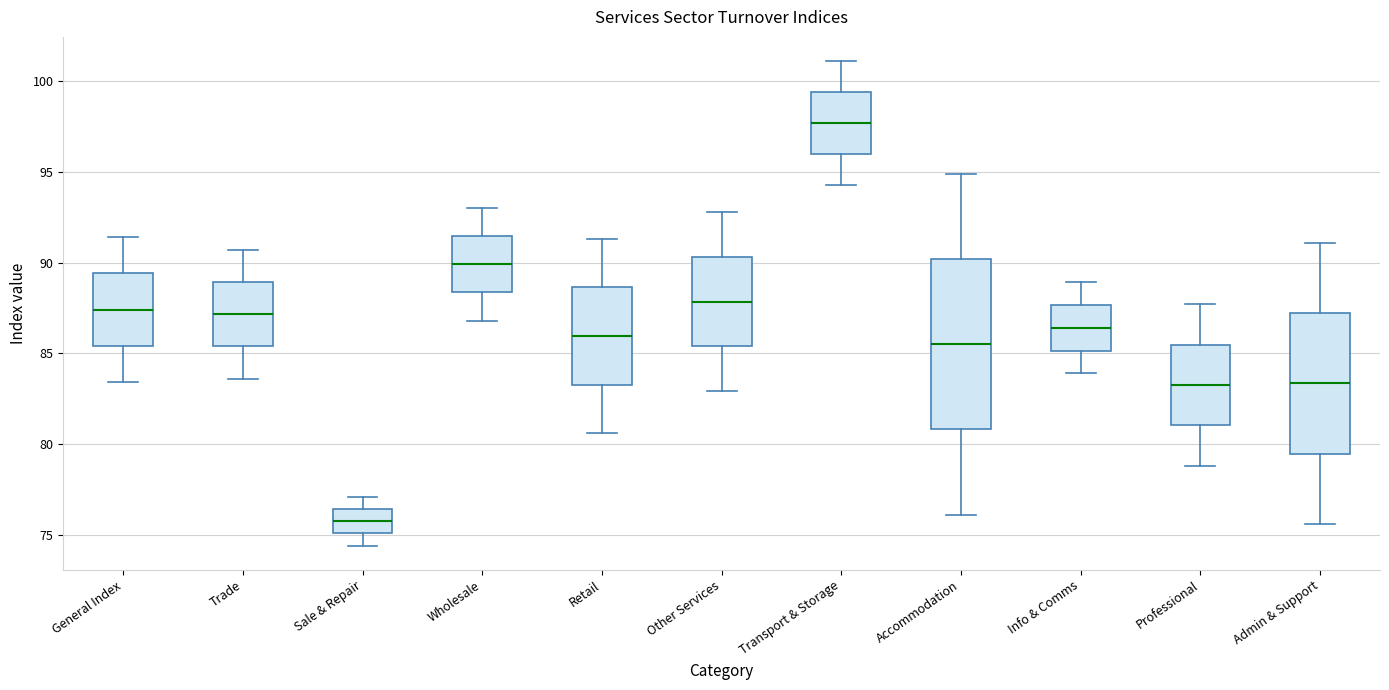

Reading left to right, transcribe this box plot: for each box, give where its median line is, the range the box spans, and where its two whiskers end, as read against the y-axis. The values are not printed on the chart, so give them approximately, as read against the axis.

General Index: median 87.5, box 85.5 to 89.5, whiskers 83.5 to 91.5
Trade: median 87.0, box 85.5 to 89.0, whiskers 83.5 to 90.5
Sale & Repair: median 76.0, box 75.0 to 76.5, whiskers 74.5 to 77.0
Wholesale: median 90.0, box 88.5 to 91.5, whiskers 87.0 to 93.0
Retail: median 86.0, box 83.5 to 88.5, whiskers 80.5 to 91.5
Other Services: median 88.0, box 85.5 to 90.5, whiskers 83.0 to 93.0
Transport & Storage: median 97.5, box 96.0 to 99.5, whiskers 94.5 to 101.0
Accommodation: median 85.5, box 81.0 to 90.0, whiskers 76.0 to 95.0
Info & Comms: median 86.5, box 85.0 to 87.5, whiskers 84.0 to 89.0
Professional: median 83.5, box 81.0 to 85.5, whiskers 79.0 to 87.5
Admin & Support: median 83.5, box 79.5 to 87.0, whiskers 75.5 to 91.0